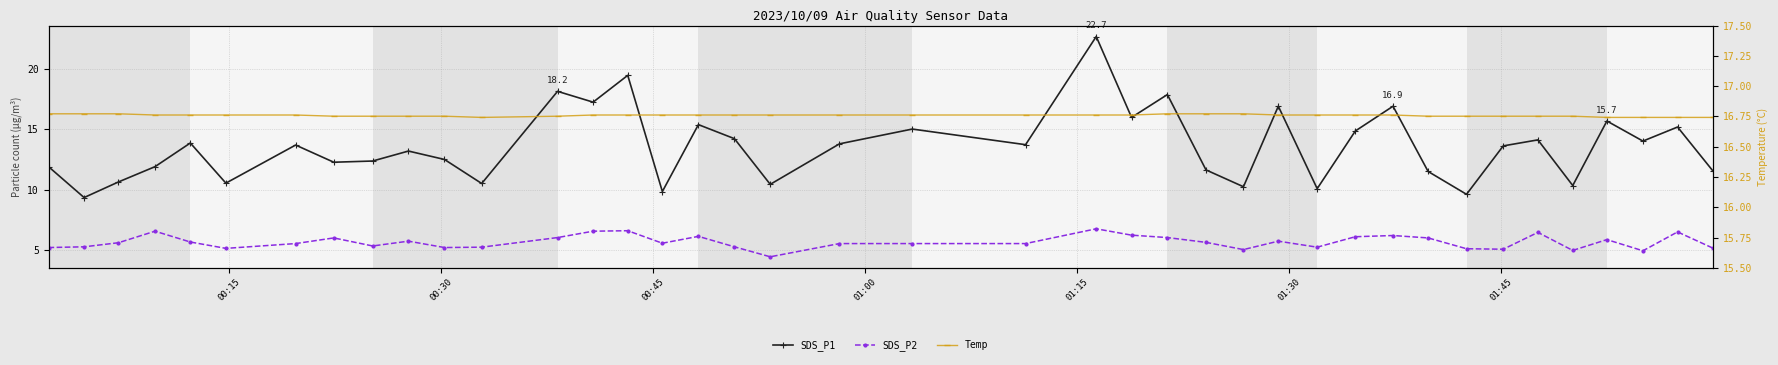

Which category has the highest value in the Temp series?

00:15